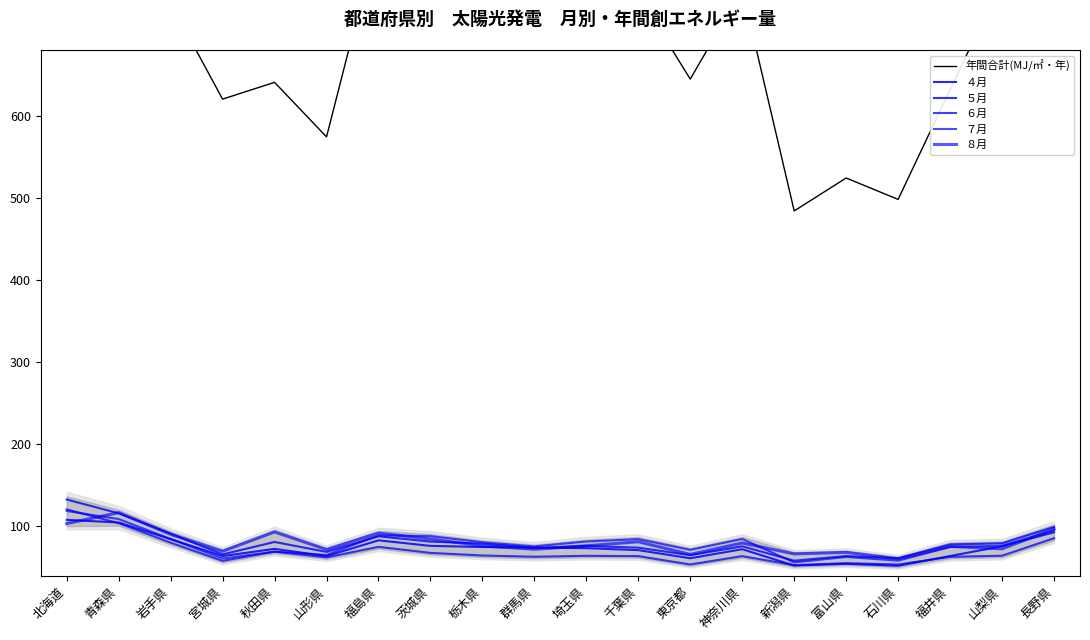

What position from the right is 新潟県?

6